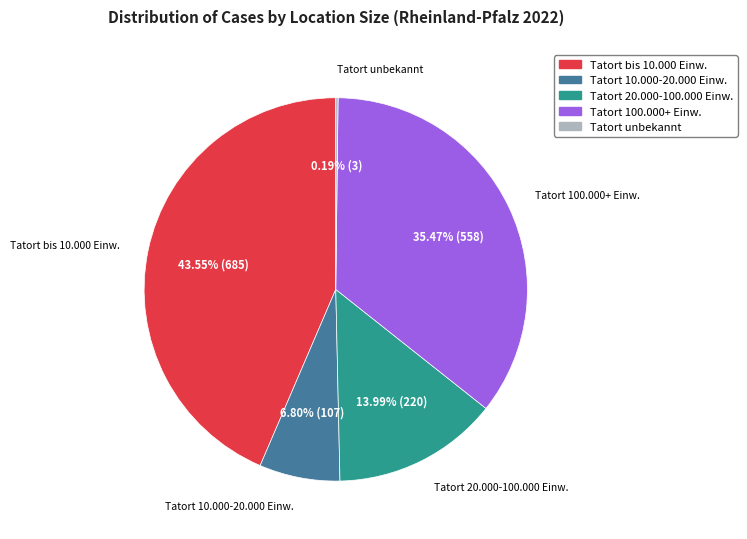

Does any single category account for the majority?

No